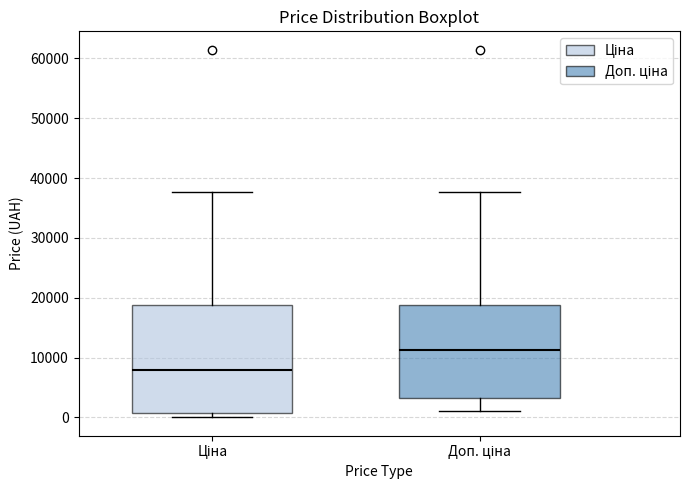

Which box has the lowest median line?

Ціна